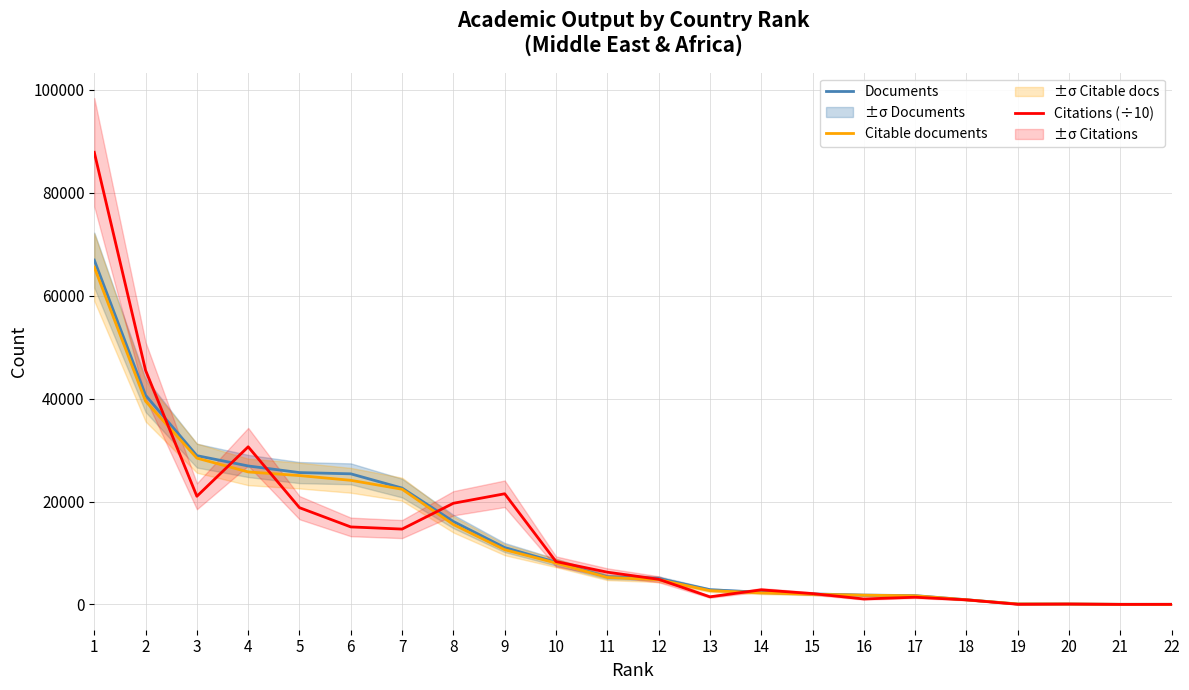

Which label corresponds to the largest value in the chart?

1